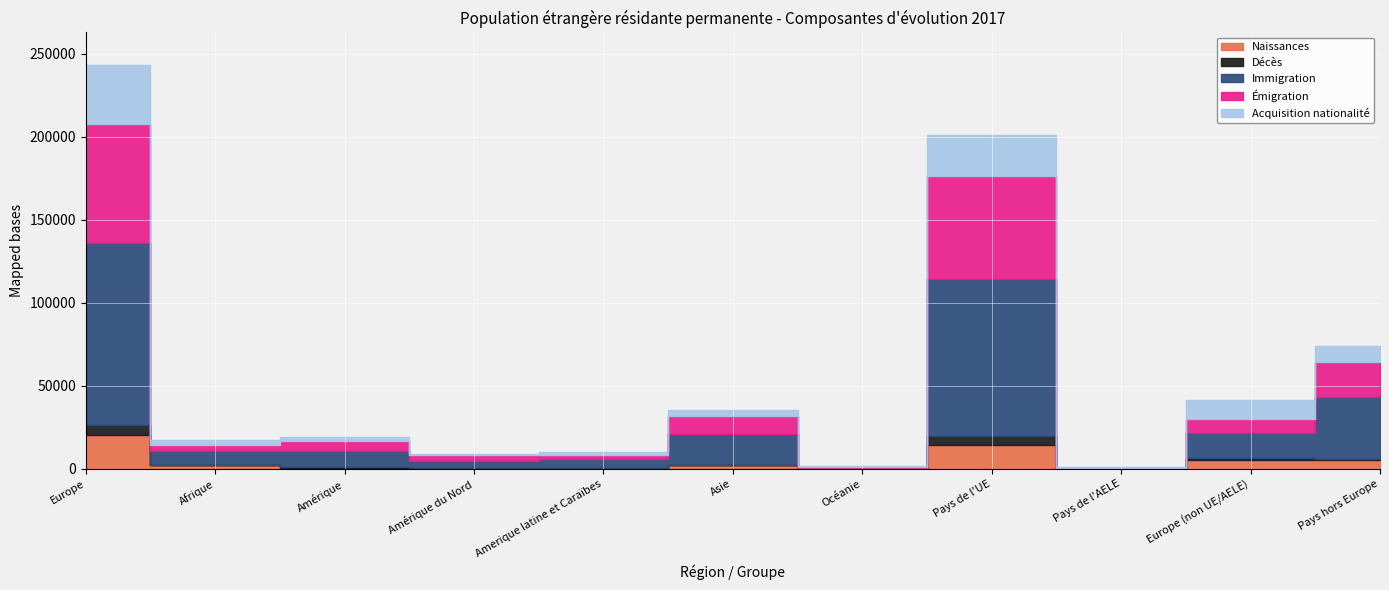

What is the total value across all series at Océanie?

1483